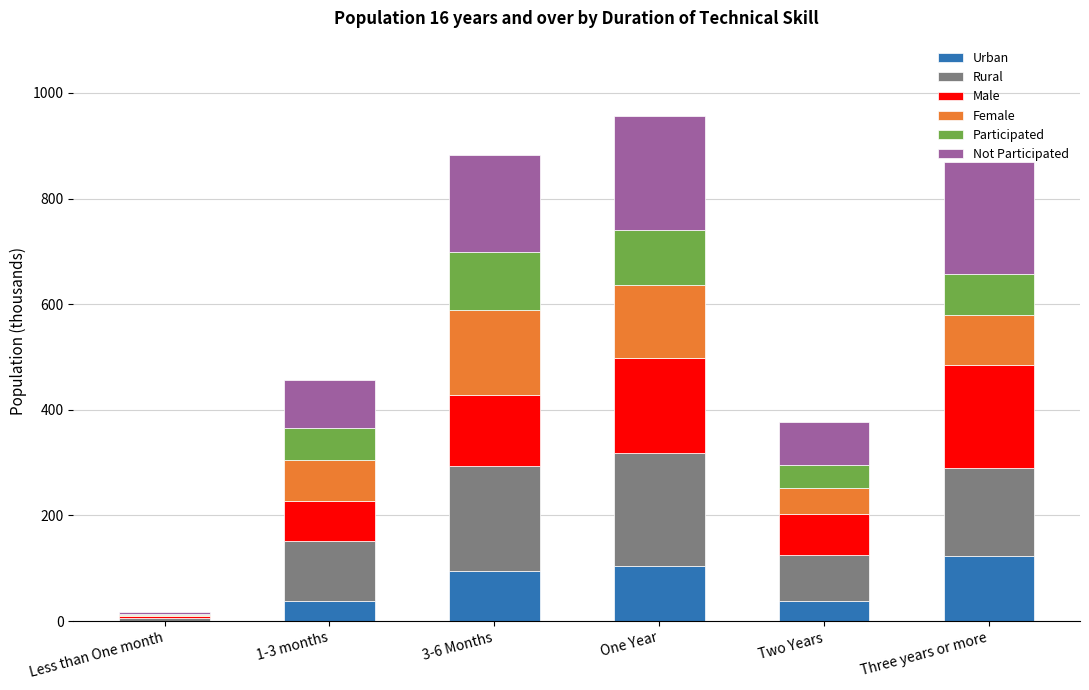

What is the total value across all series at 3-6 Months?

882.6